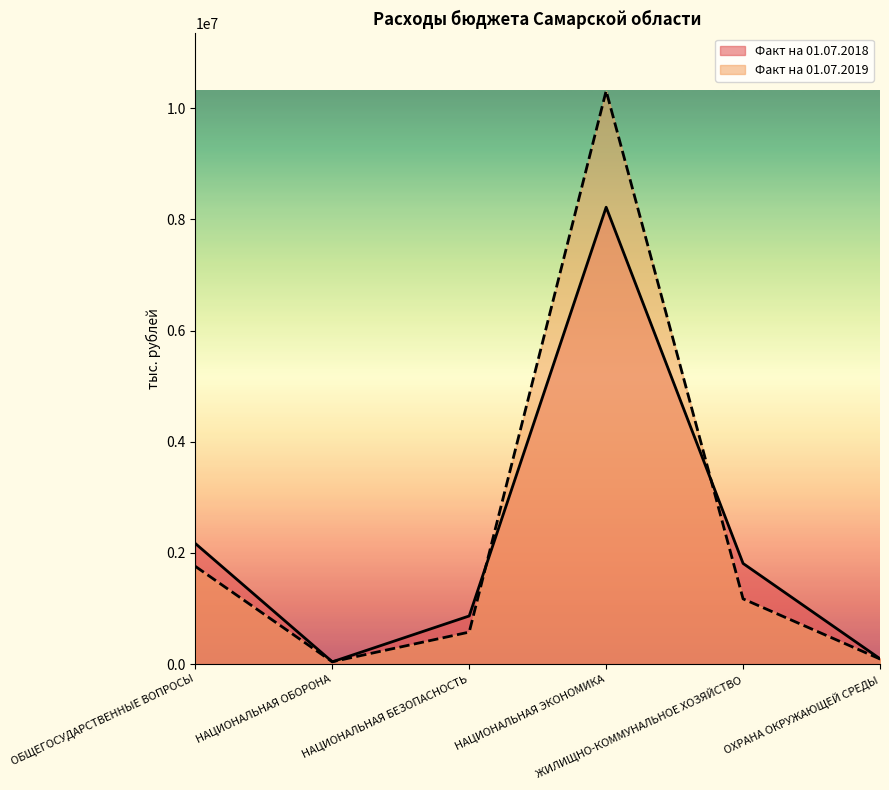

Where is Факт на 01.07.2018 nearest to the value 4129994?

ОБЩЕГОСУДАРСТВЕННЫЕ ВОПРОСЫ